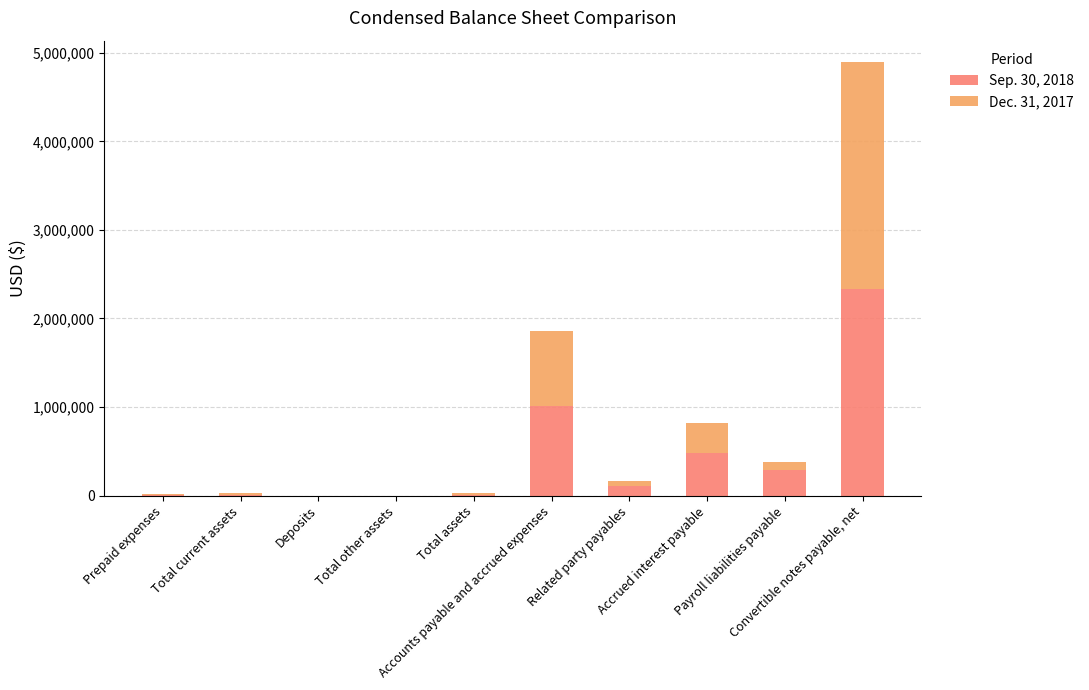

Which series changed the most between Related party payables and Payroll liabilities payable?

Sep. 30, 2018